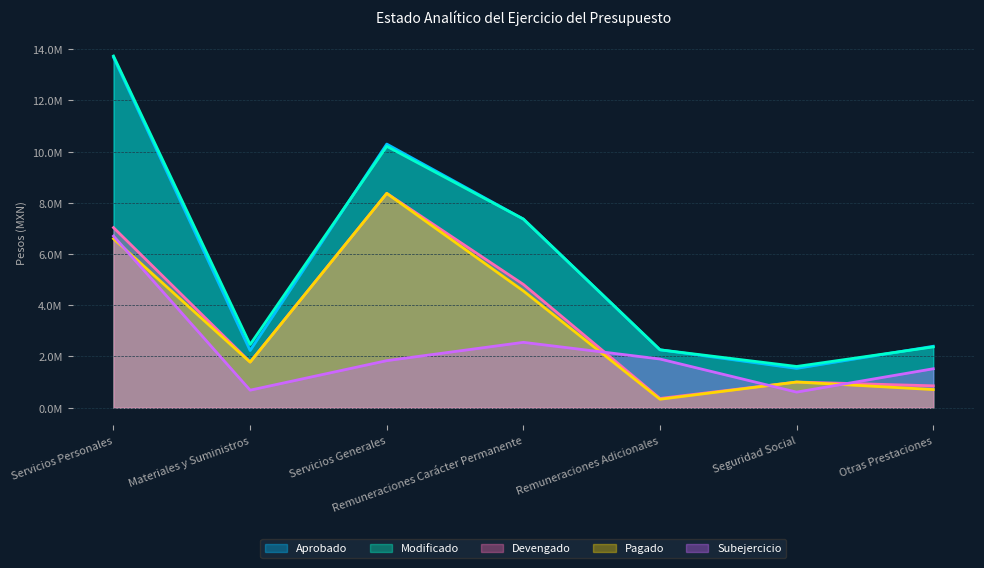

What is the total value across all series at Materiales y Suministros?

8940122.7